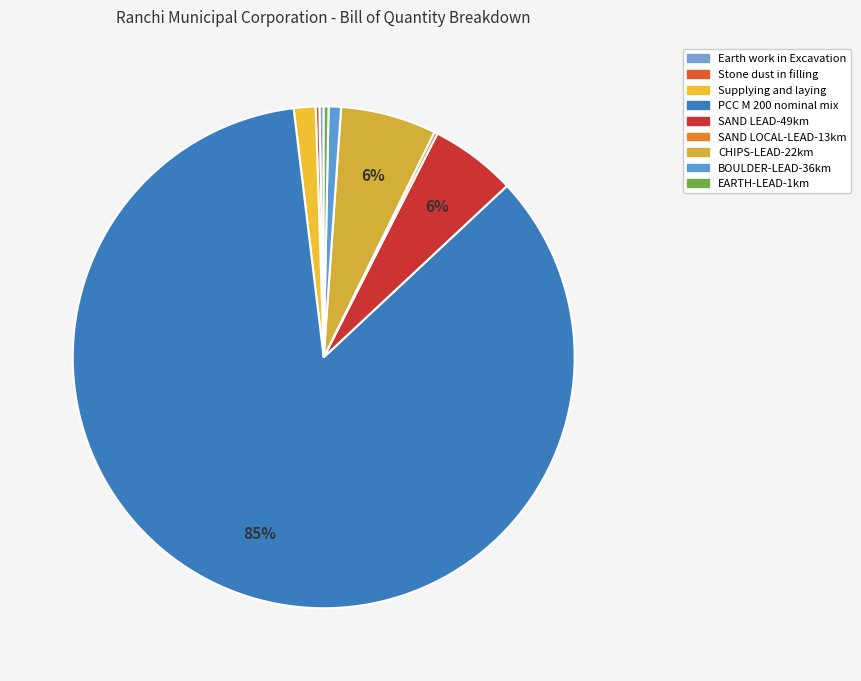

Which slice is the largest?

PCC M 200 nominal mix